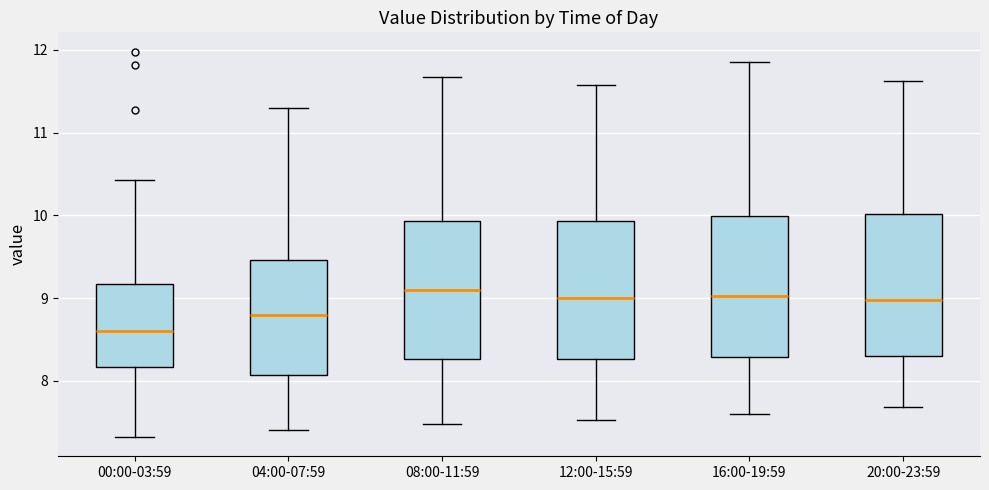

Reading left to right, read every box against the y-axis: the position of its median line, the range the box covers, and the ends of its whiskers. The values are not printed on the chart, so give them approximately, as read against the axis.

00:00-03:59: median 8.6, box 8.2 to 9.2, whiskers 7.3 to 10.4
04:00-07:59: median 8.8, box 8.1 to 9.5, whiskers 7.4 to 11.3
08:00-11:59: median 9.1, box 8.3 to 9.9, whiskers 7.5 to 11.7
12:00-15:59: median 9.0, box 8.3 to 9.9, whiskers 7.5 to 11.6
16:00-19:59: median 9.0, box 8.3 to 10.0, whiskers 7.6 to 11.9
20:00-23:59: median 9.0, box 8.3 to 10.0, whiskers 7.7 to 11.6